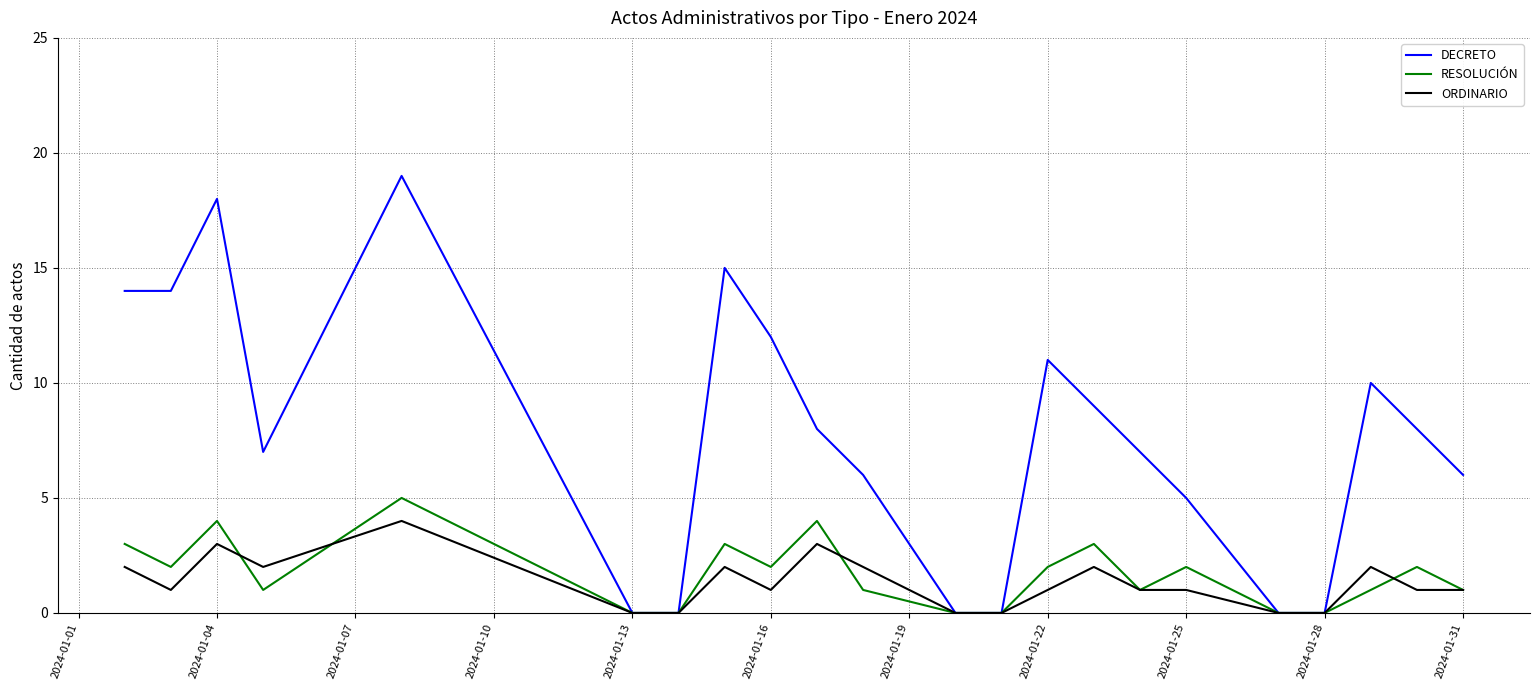

What is the highest value of the RESOLUCIÓN series?

5